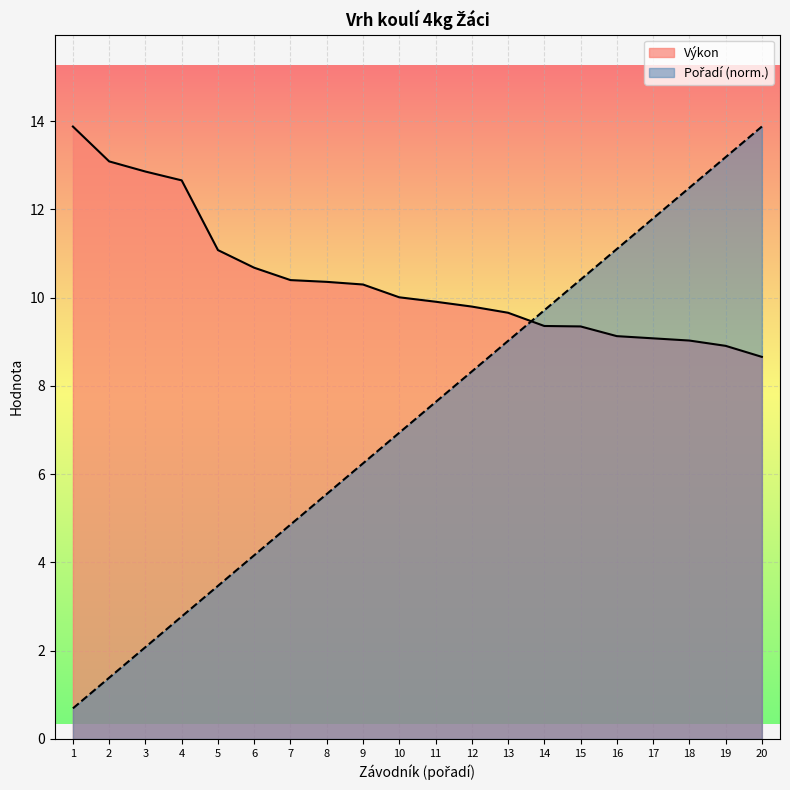

What is the lowest value of the Výkon series?

8.7